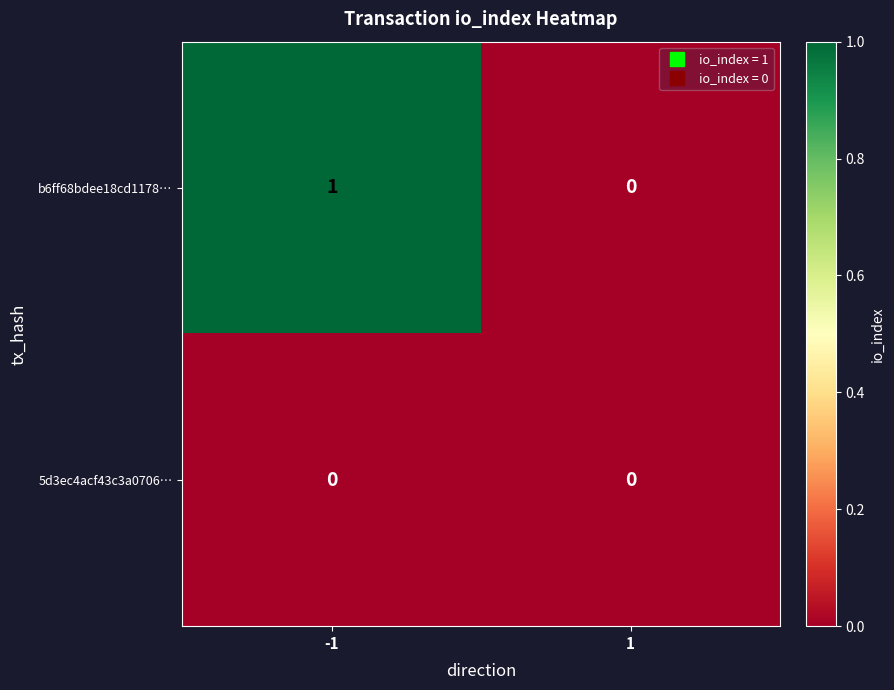

The b6ff68bdee18cd1178… series shows 2 at -1. True or false?

False